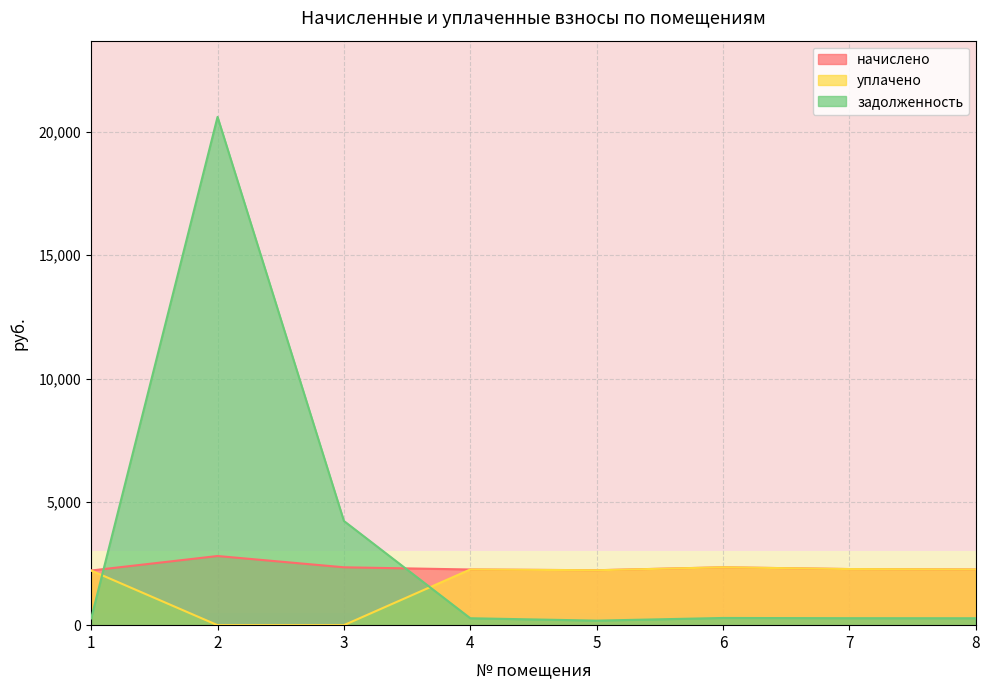

What are all the series names shown in the legend?

начислено, уплачено, задолженность